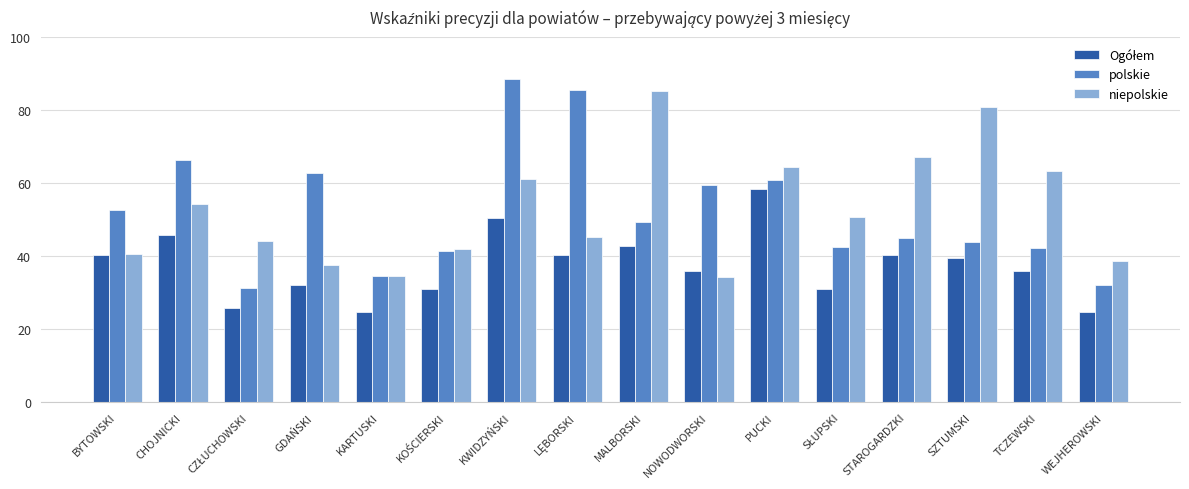

What is the minimum value for polskie?

31.4